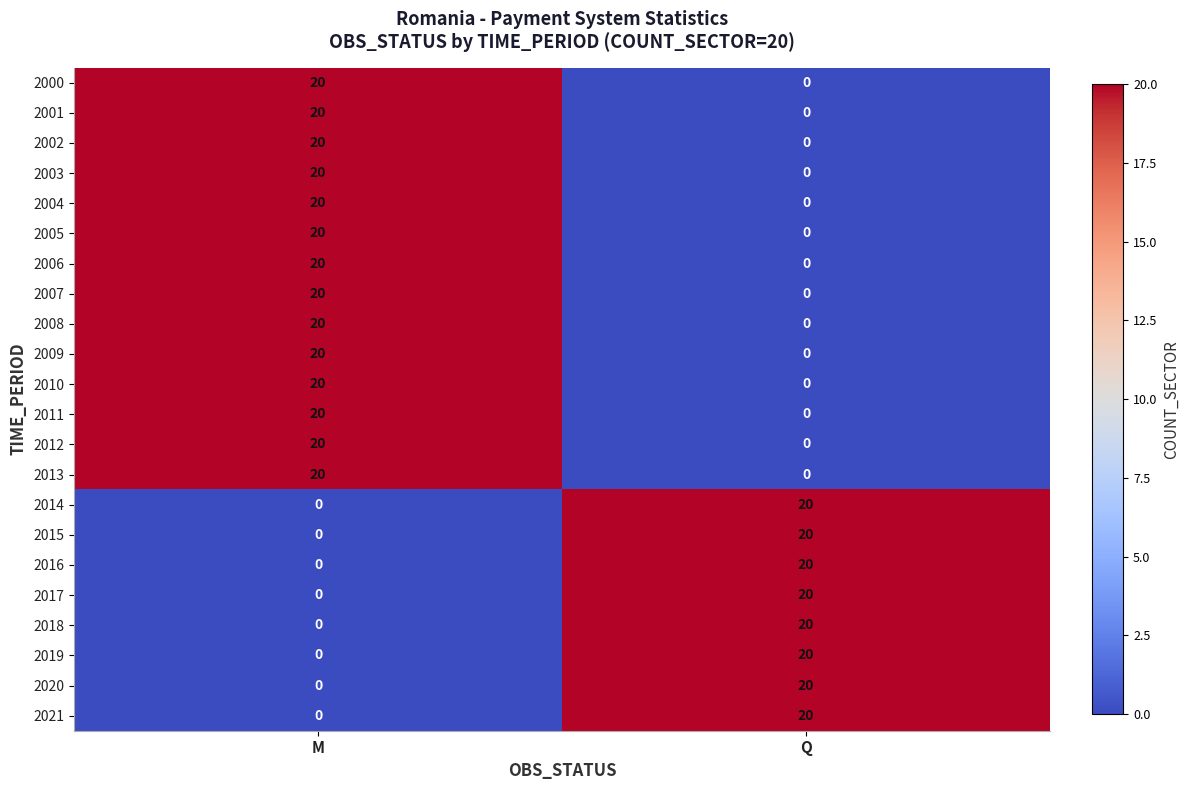

At which category is the sum across all series the highest?

M